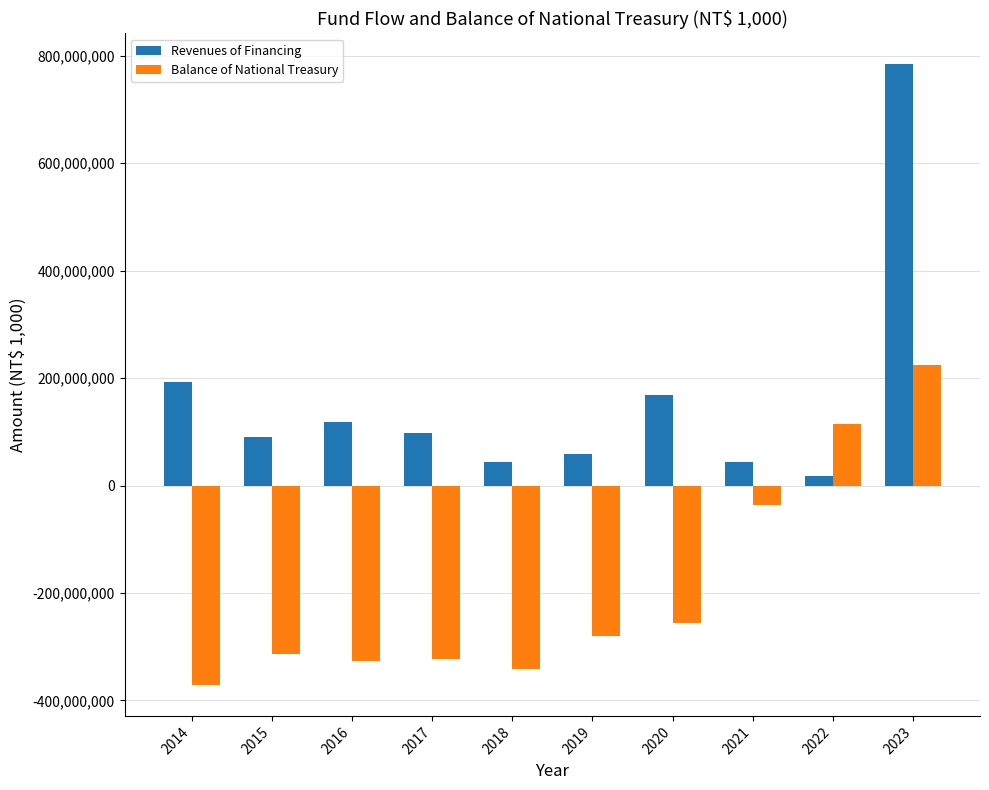

What are all the series names shown in the legend?

Revenues of Financing, Balance of National Treasury